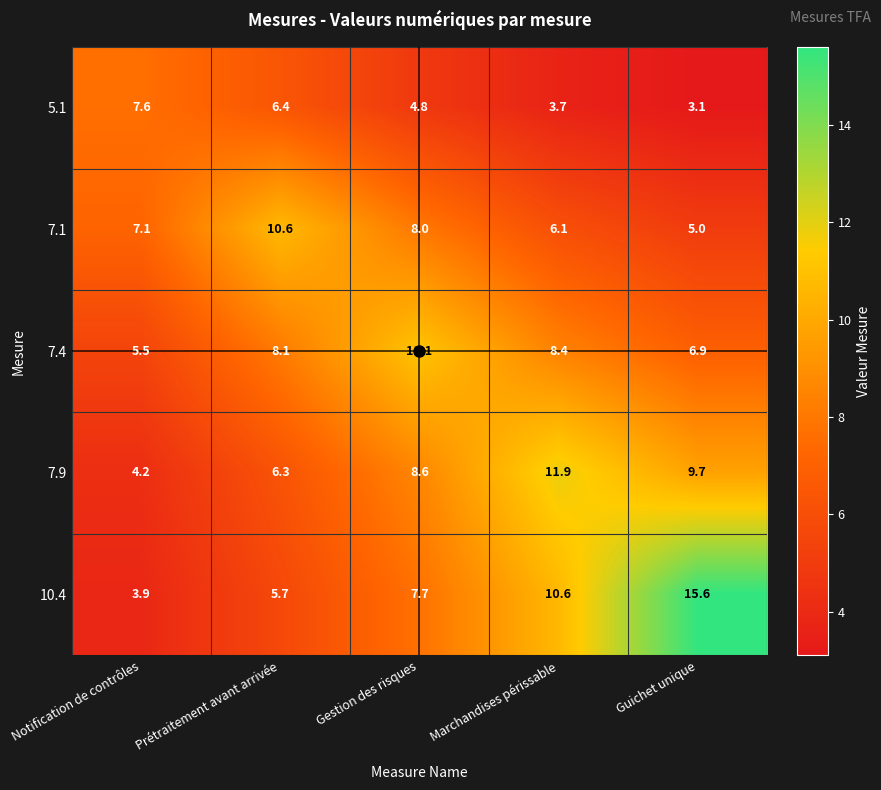

The value of 10.4 at Guichet unique is 15.6. True or false?

True